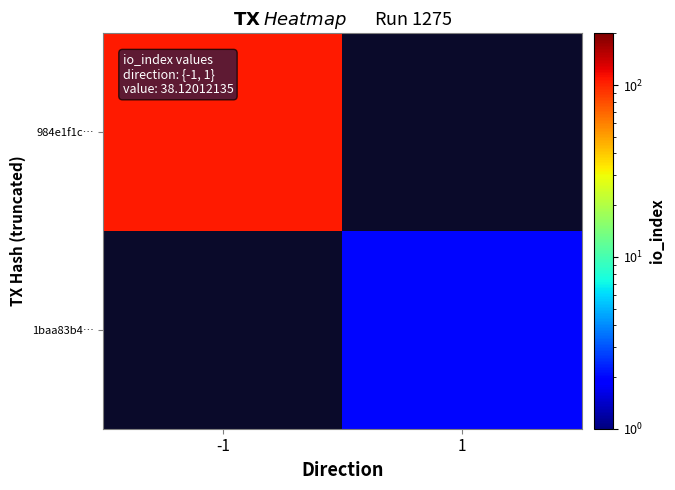

How many series are shown in this chart?

2